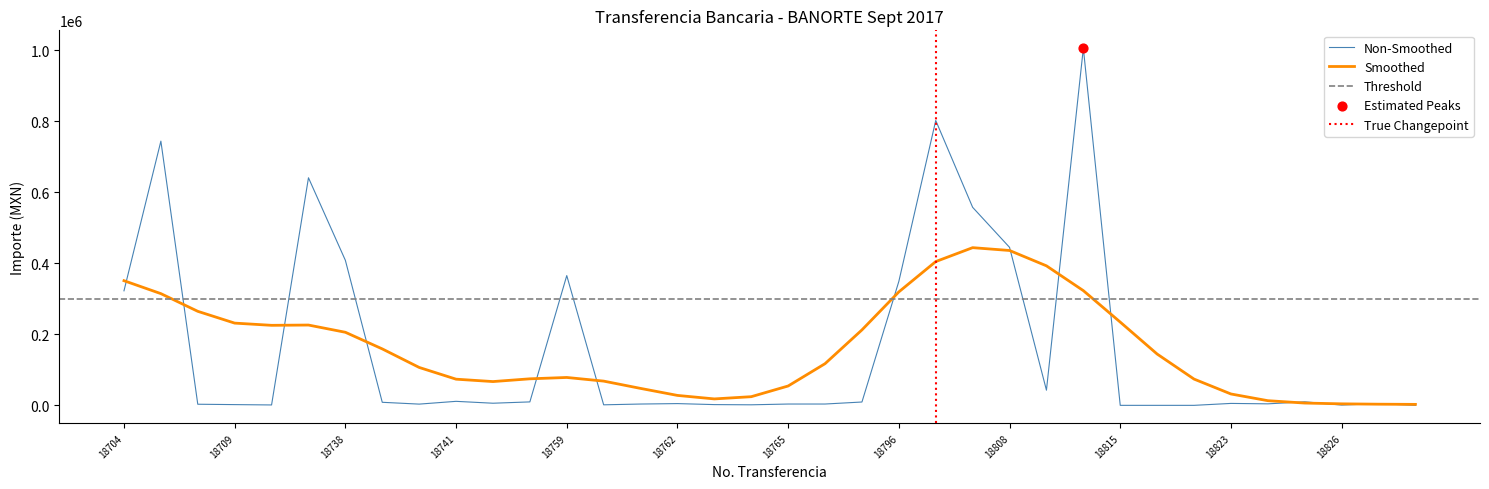

What is the ratio of the value at 18704 to the value at 18759?

0.9